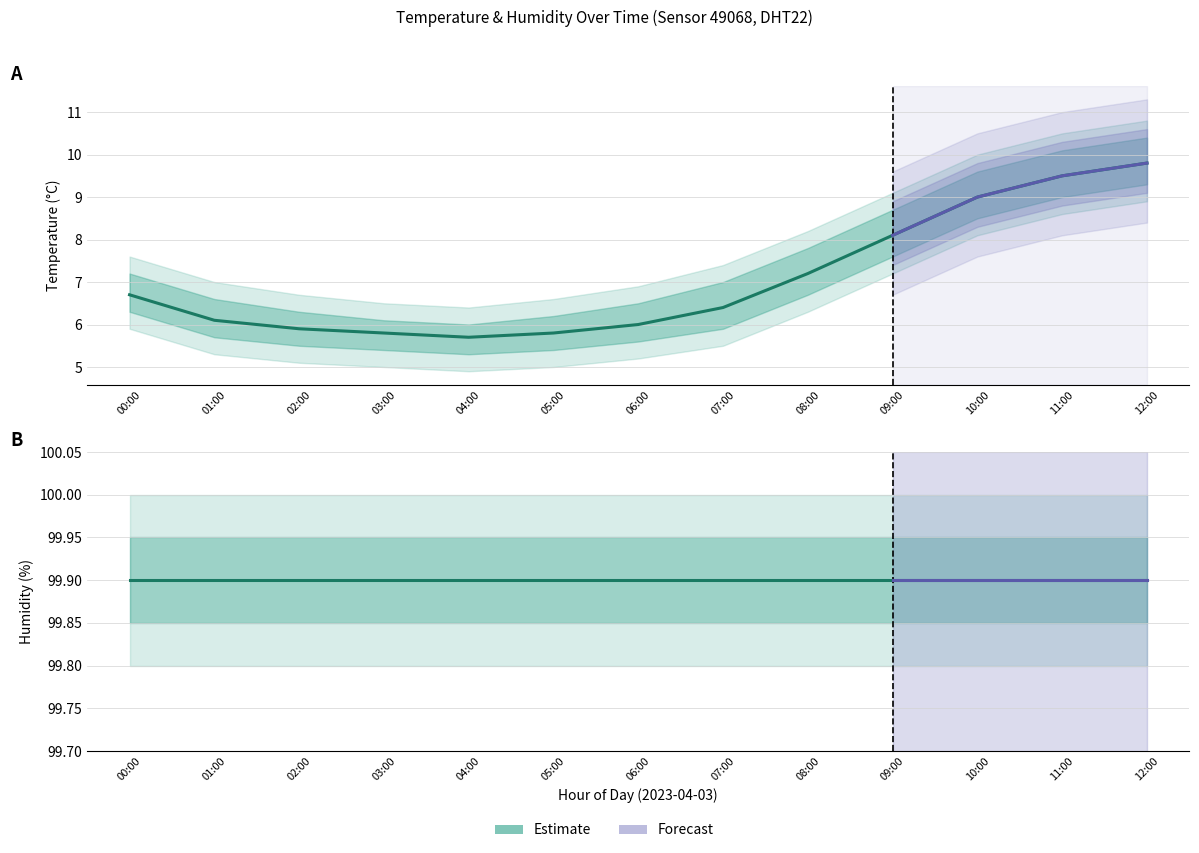

What is the sum of the values at 12:00 and 07:00?

16.2